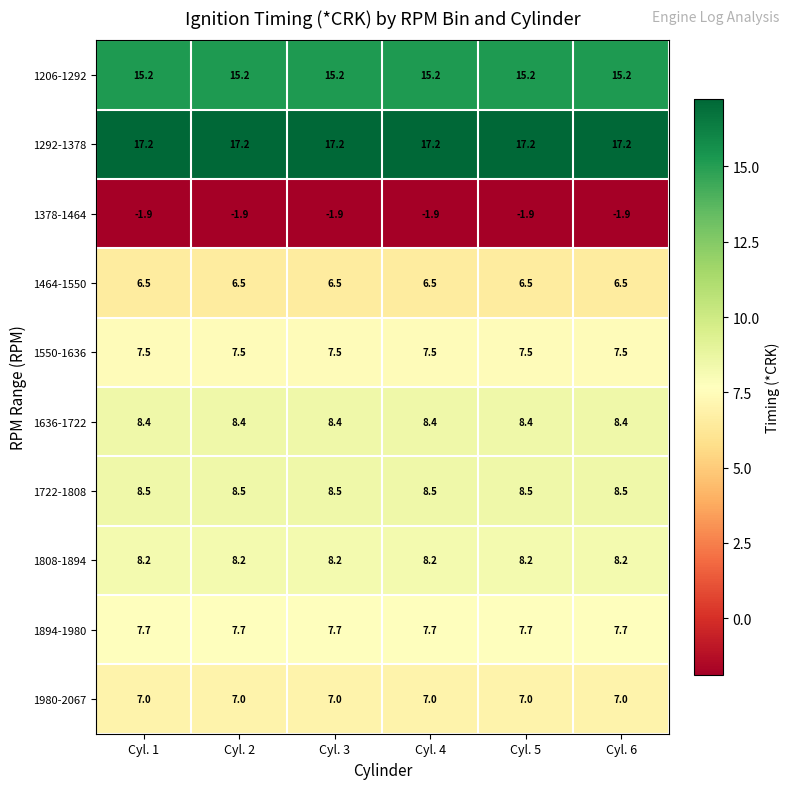

How many distinct data groups are displayed?

10